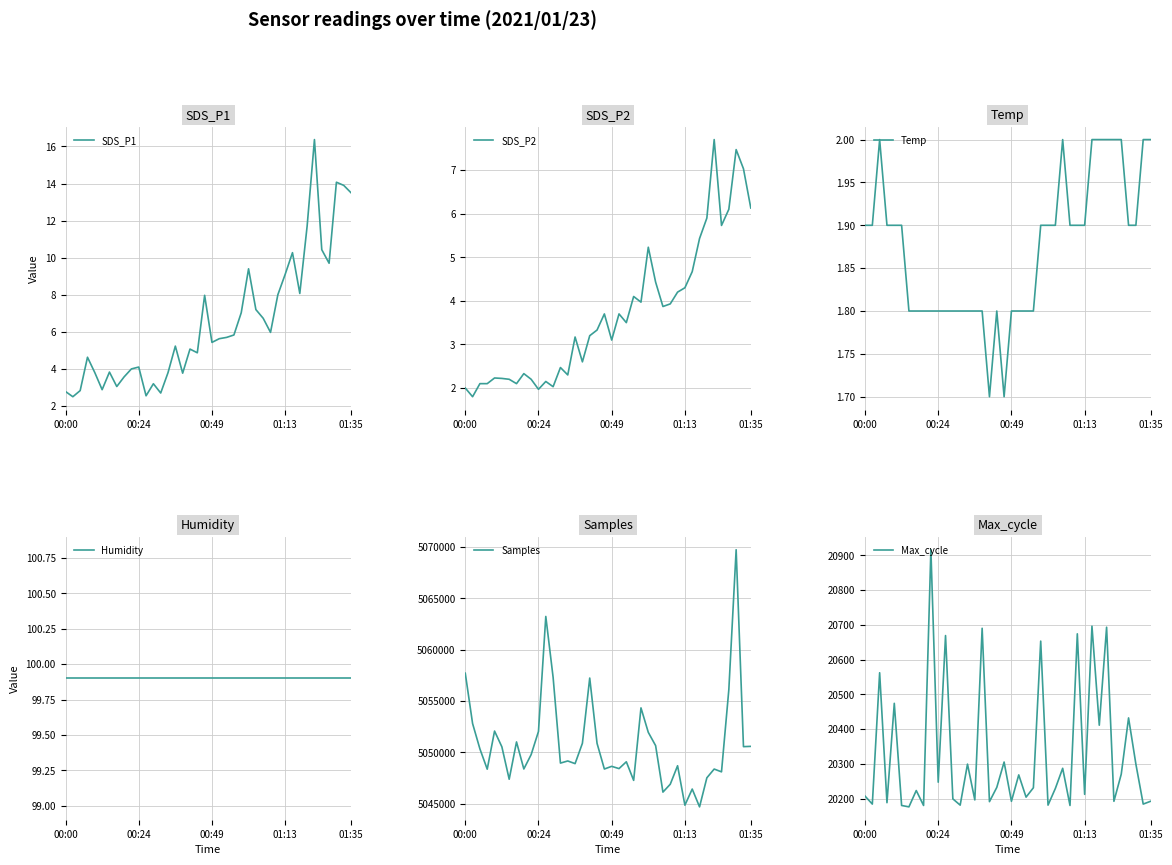

Which series has the largest range (max minus min)?

Samples